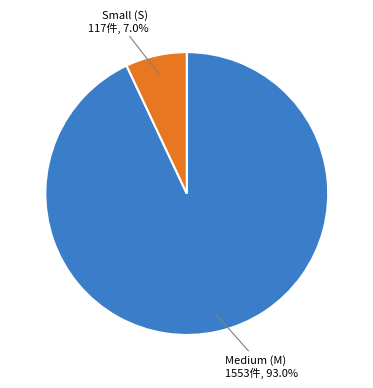

Does any single category account for the majority?

Yes